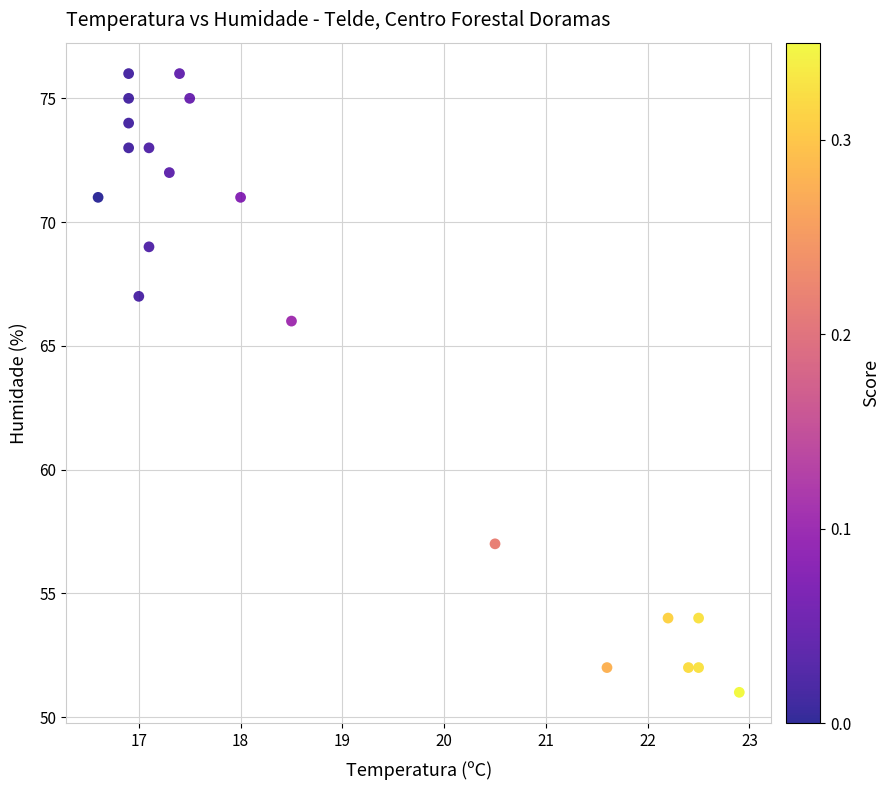

What Y value in the scatter plot is closest to 63?

66